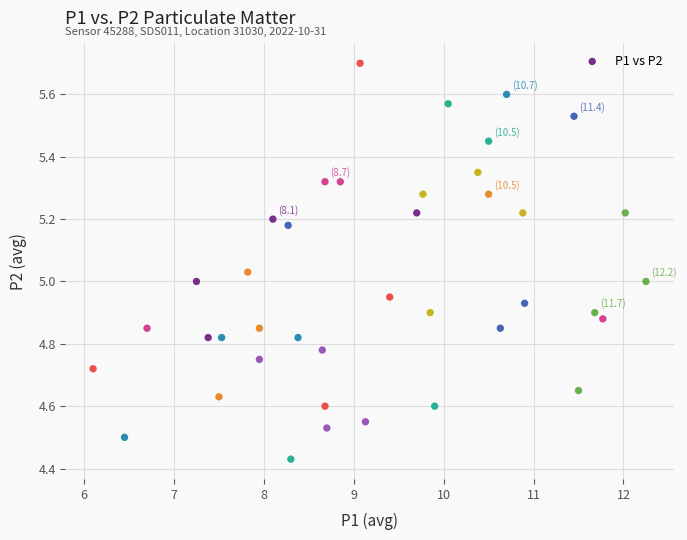

What is the range of Y values (max minus min)?

1.3